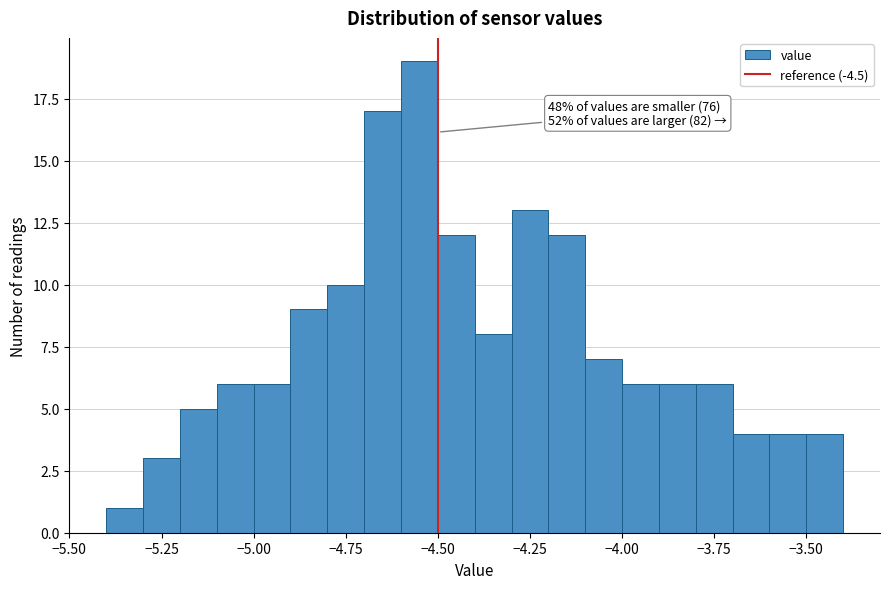

Around what value on the x-axis is the tallest bar? Give the approximate position of its centre, as read against the axis.

-4.55